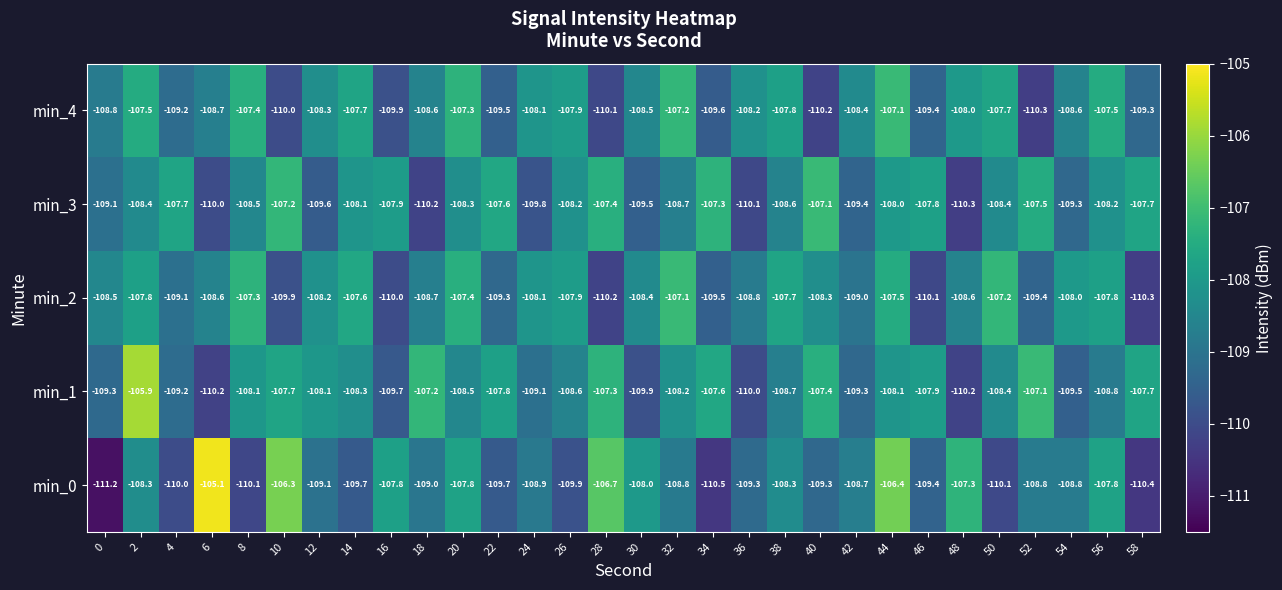

At which label is min_2 closest to -108?

54